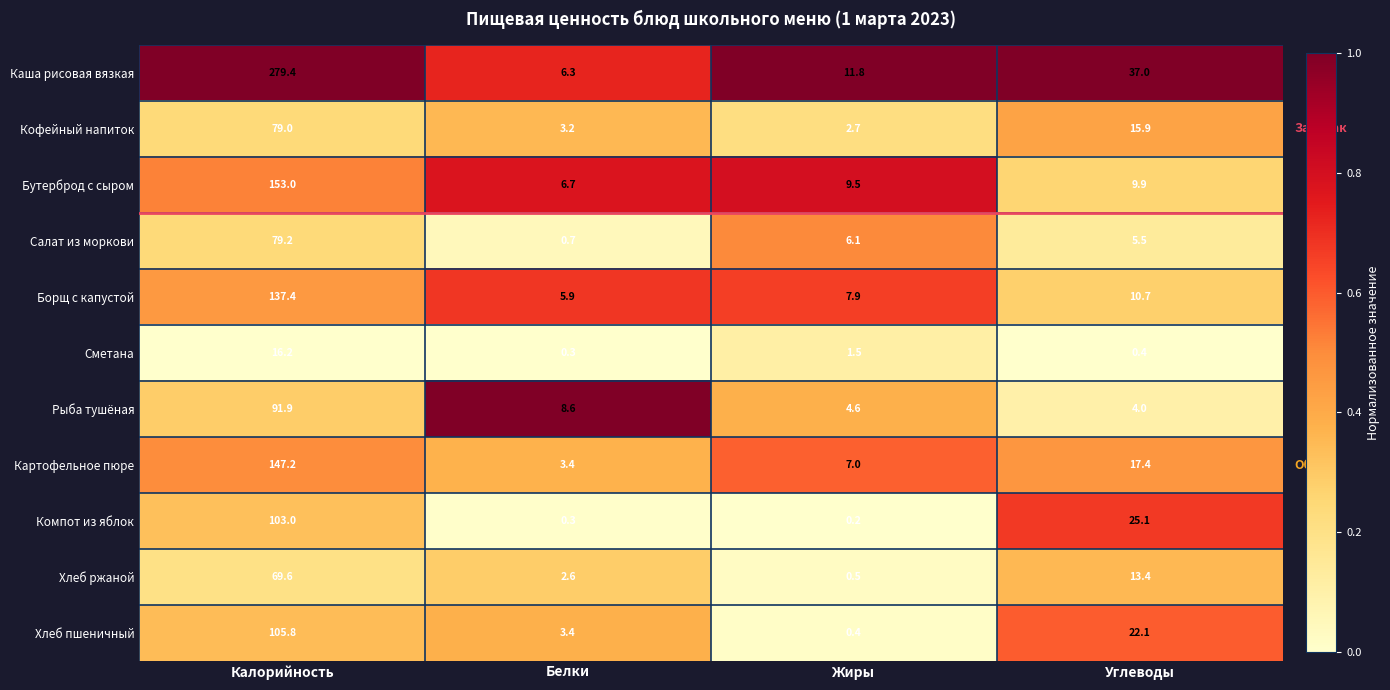

Which category has the highest value in the Рыба тушёная series?

Калорийность